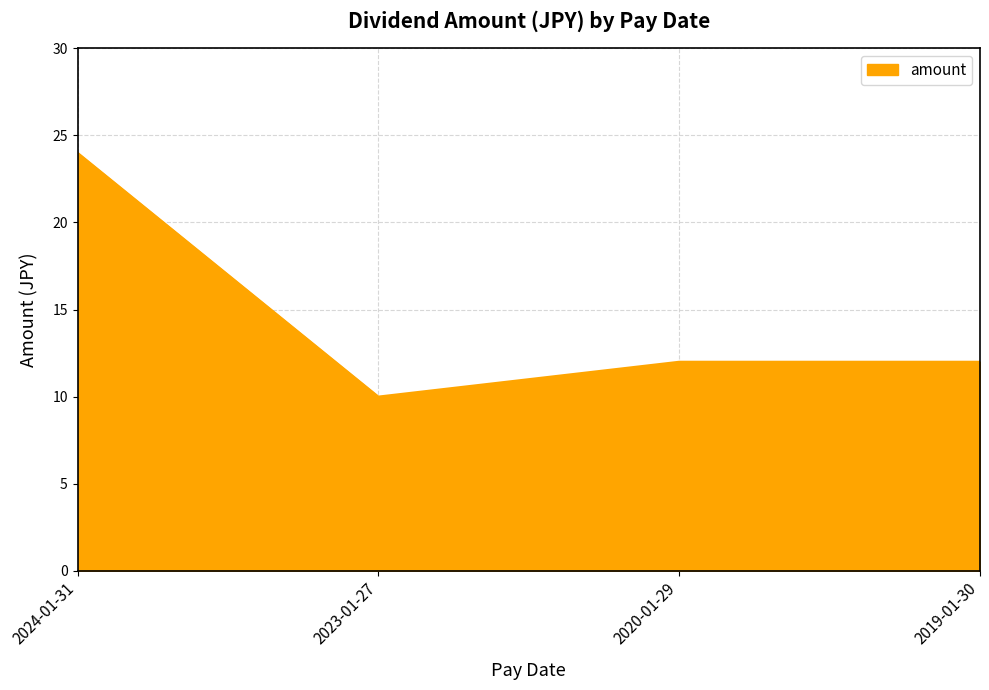

How many interior local valleys (lower than both neighbors) does the data have?

1